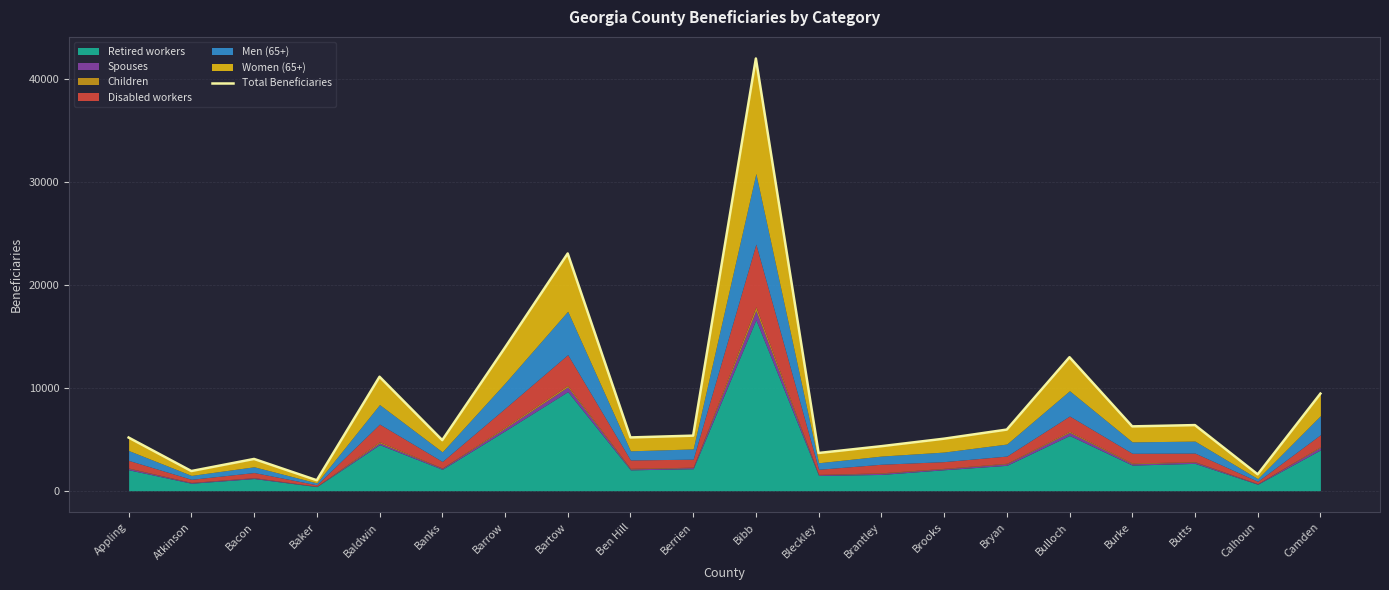

What position from the right is Bryan?

6